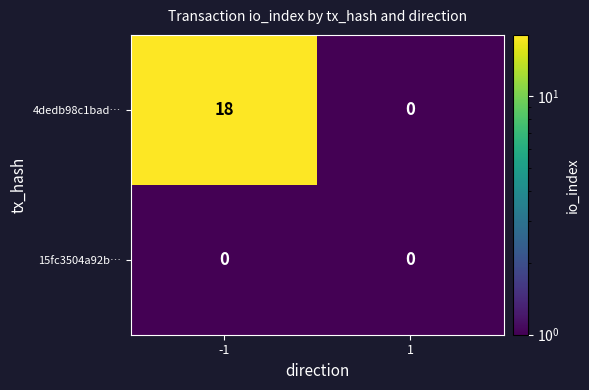

Rank the series by their maximum value, from lowest to highest.

15fc3504a92b…, 4dedb98c1bad…